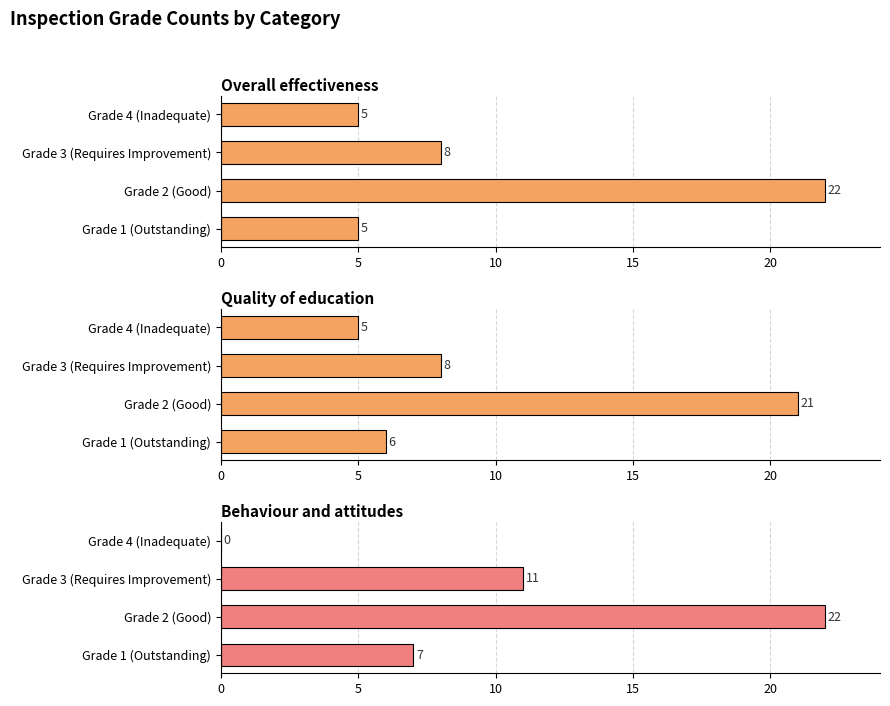

What is the spread (max minus min) of values at Grade 3 (Requires Improvement)?

3